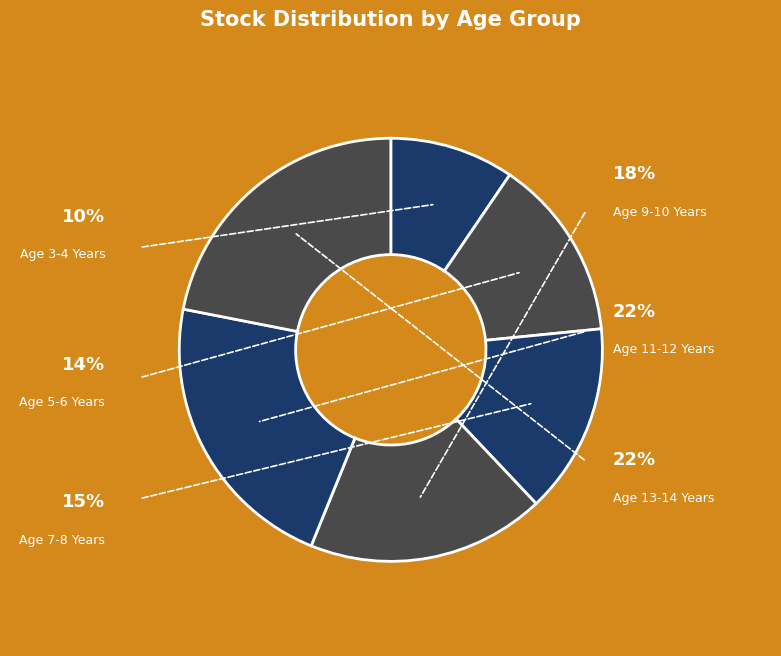

Combined, do Age 11-12 Years and Age 5-6 Years account for over 50%?

No